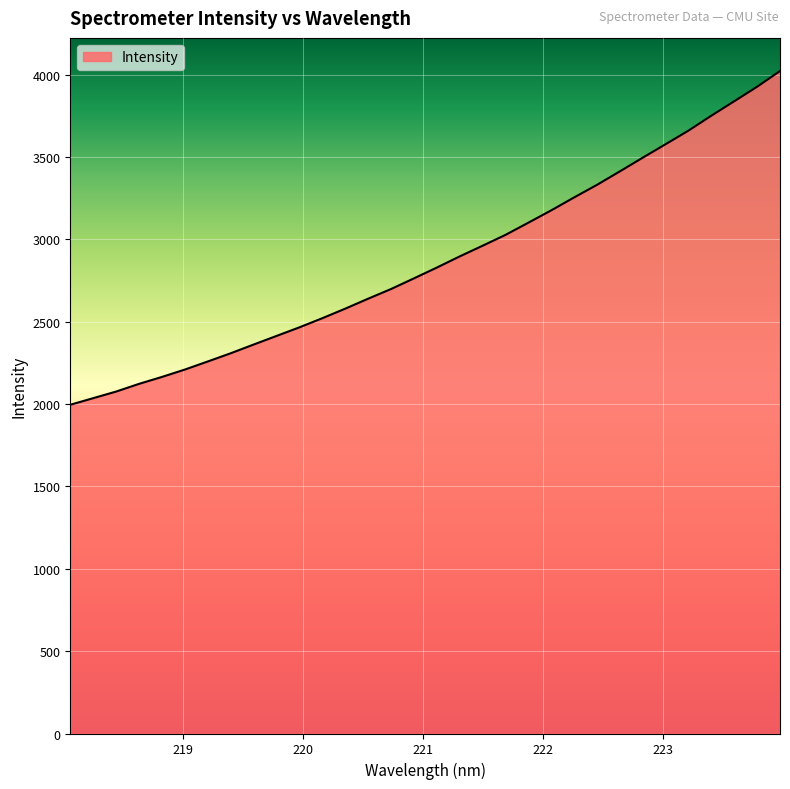

What is the smallest value displayed?

1995.8